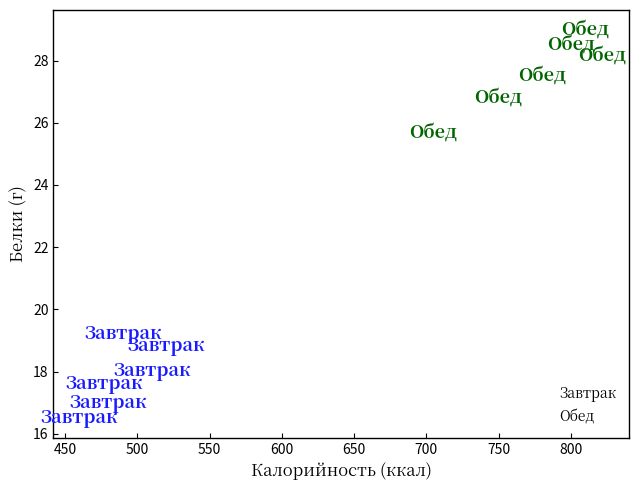

Which series contains the highest Y value?

Обед